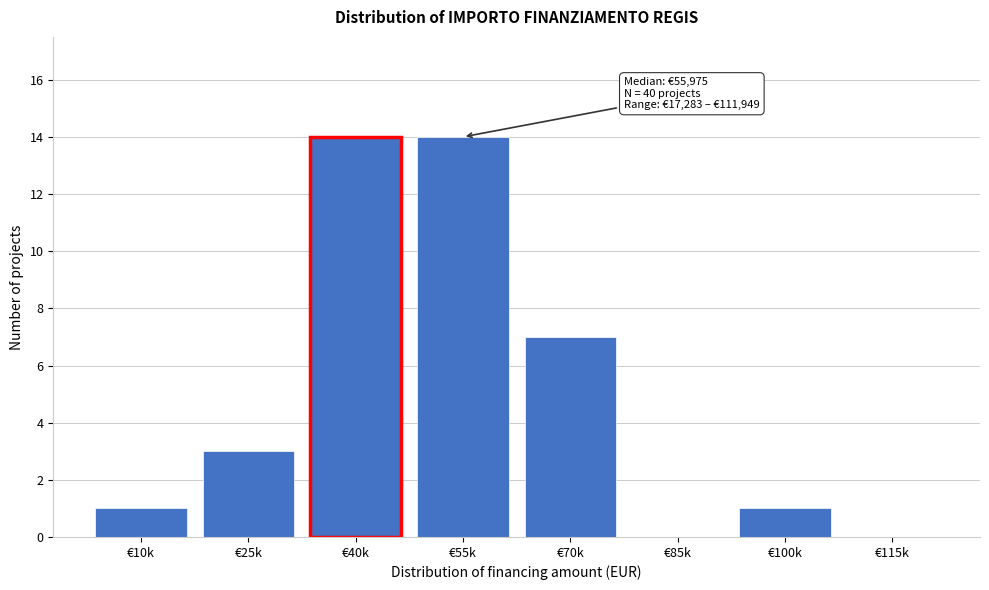

Reading left to right, transcribe all the data shown in this chart.

€10k=1	€25k=3	€40k=14	€55k=14	€70k=7	€85k=0	€100k=1	€115k=0